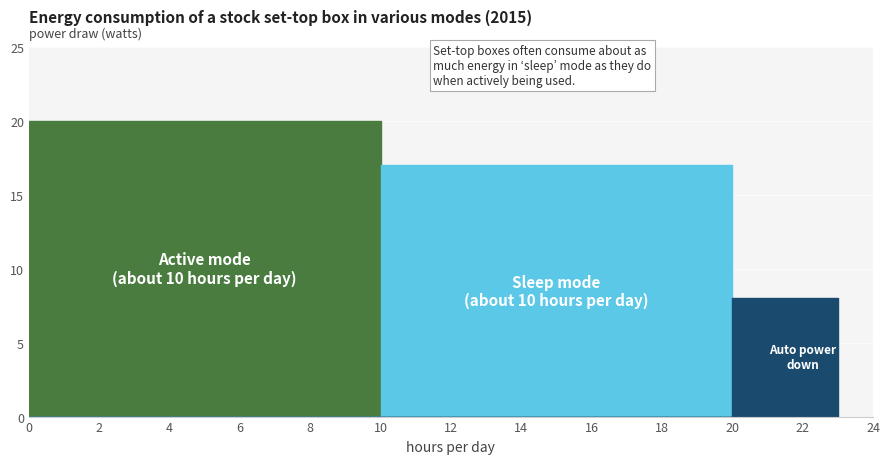

True or false: Active mode
(about 10 hours per day) and Auto power
down cross at least once.

False